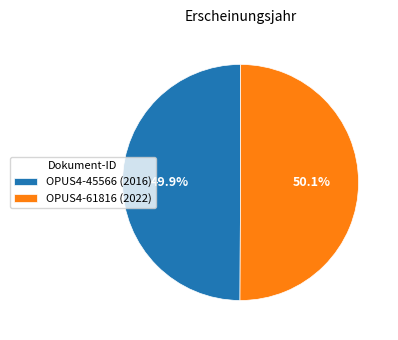

True or false: OPUS4-45566 (2016) accounts for 42% of the total.

False